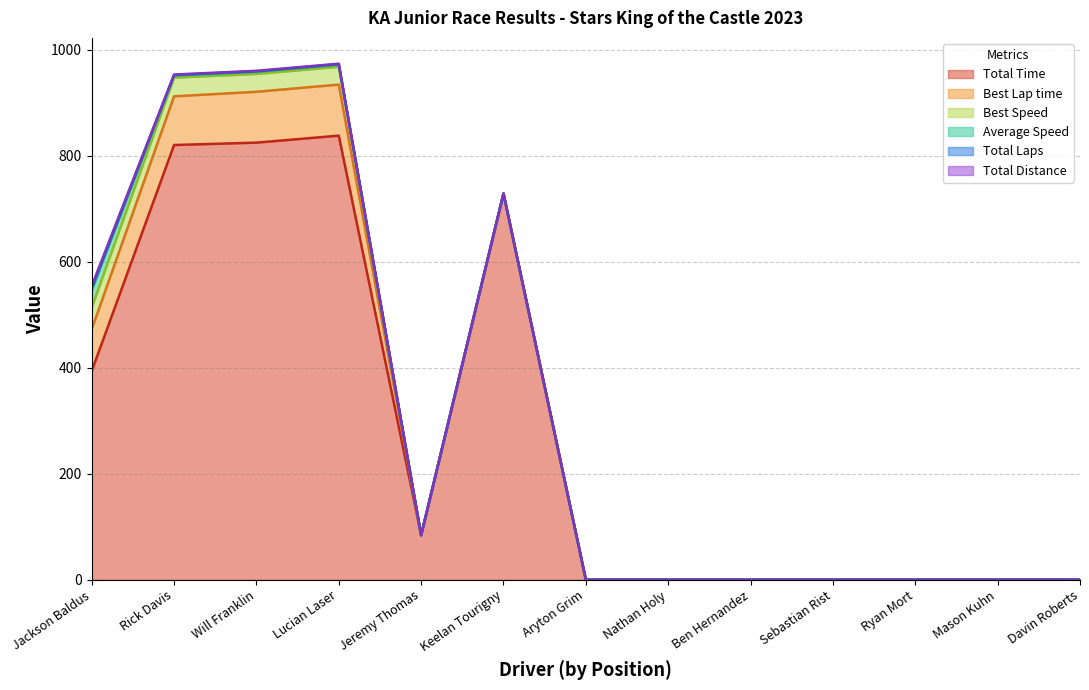

Which series has the largest range (max minus min)?

Total Time